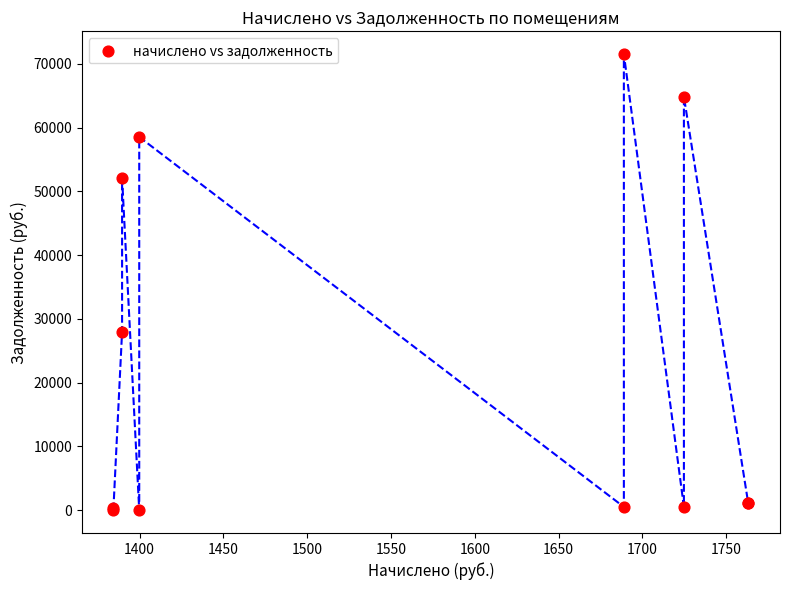

What Y value in the scatter plot is closest to 35753?

28008.8